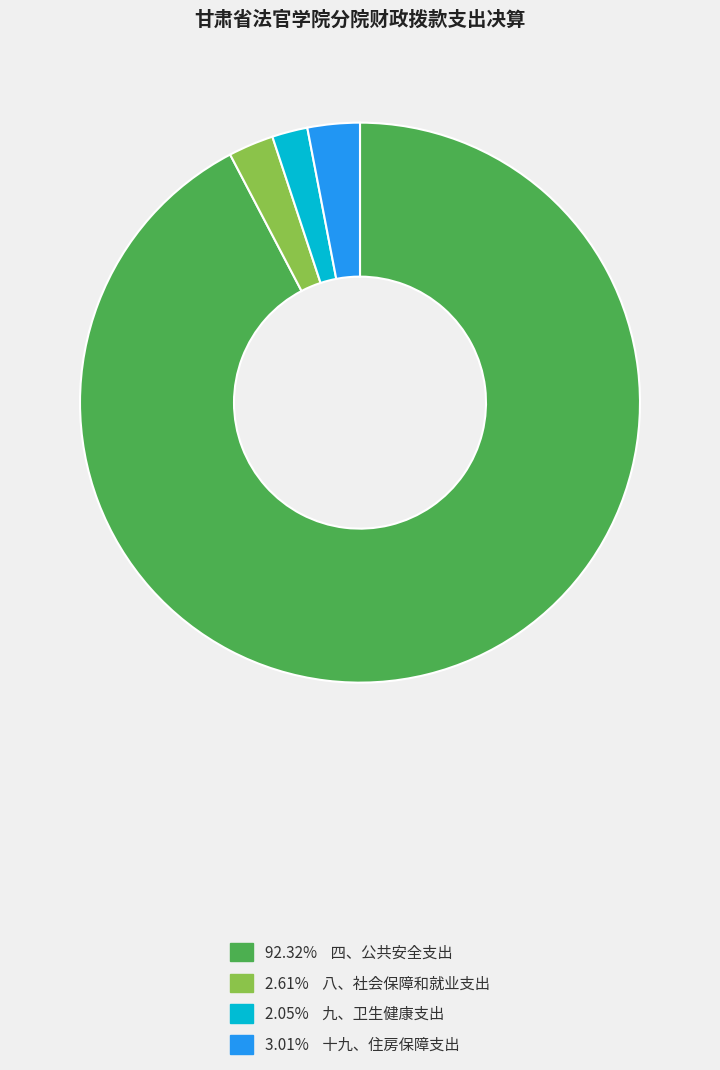

How many segments does this pie chart have?

4